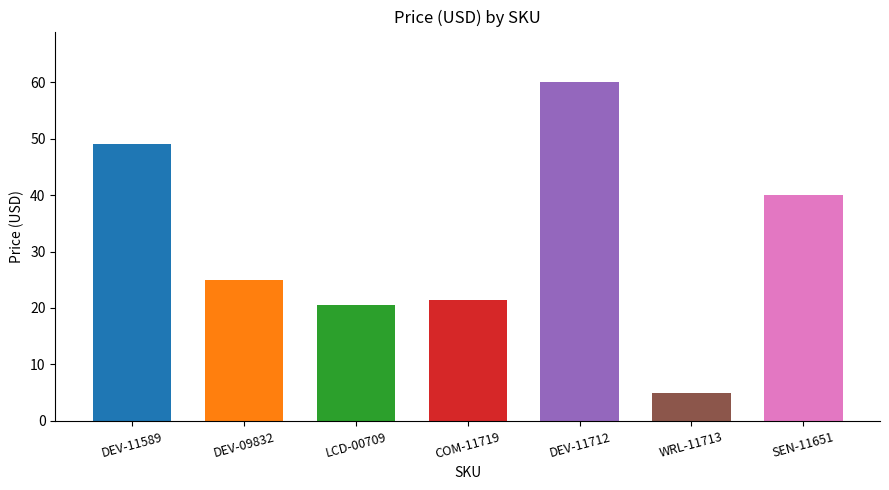

Which category has the lowest value across all series?

WRL-11713